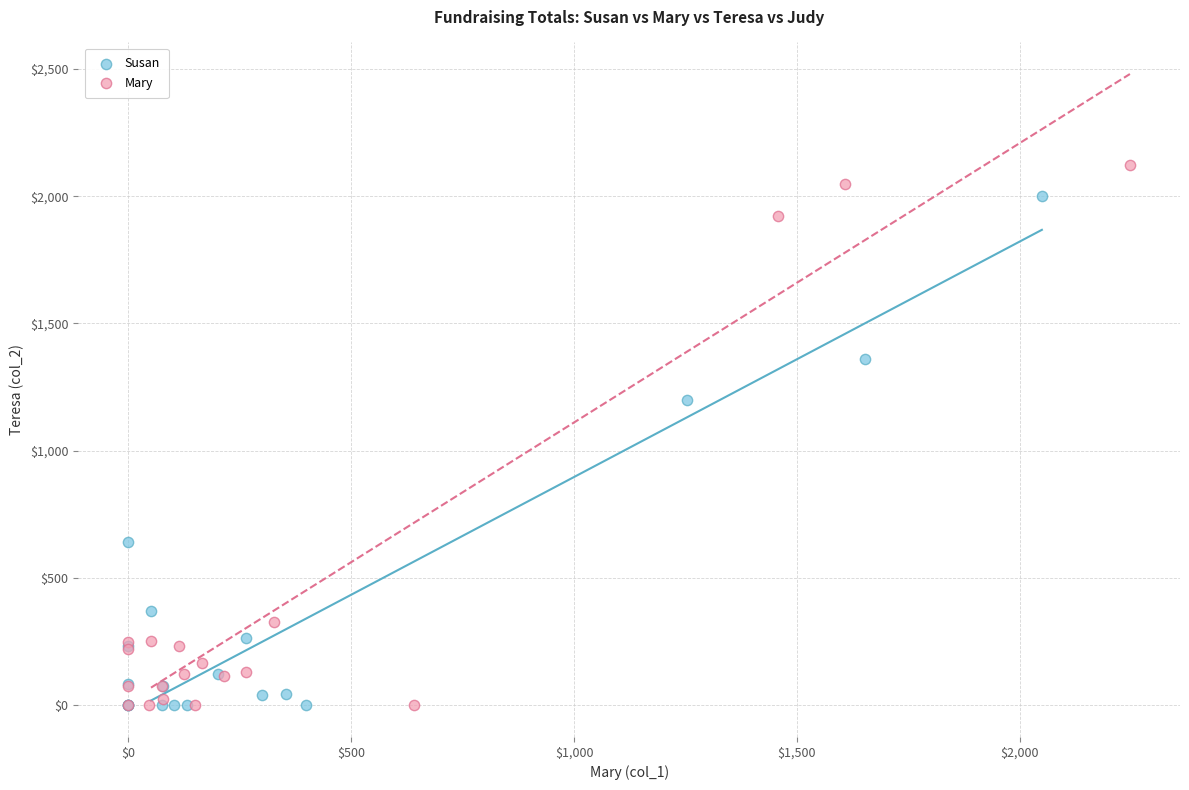

Which series has the widest spread of Y values?

Mary